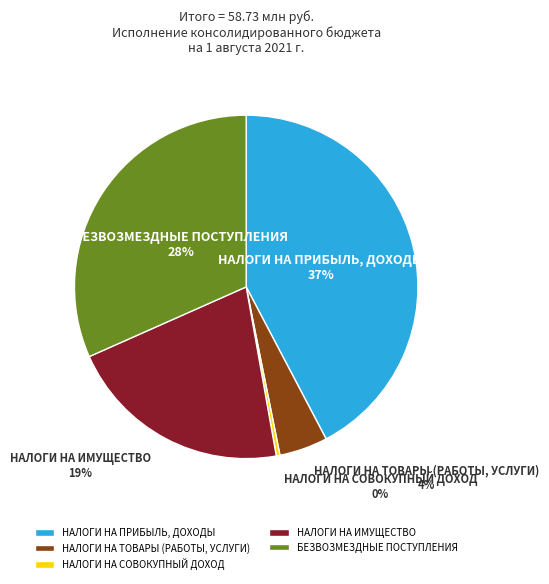

To the nearest percent, what is the combined percentage of НАЛОГИ НА ИМУЩЕСТВО and НАЛОГИ НА СОВОКУПНЫЙ ДОХОД?

22%